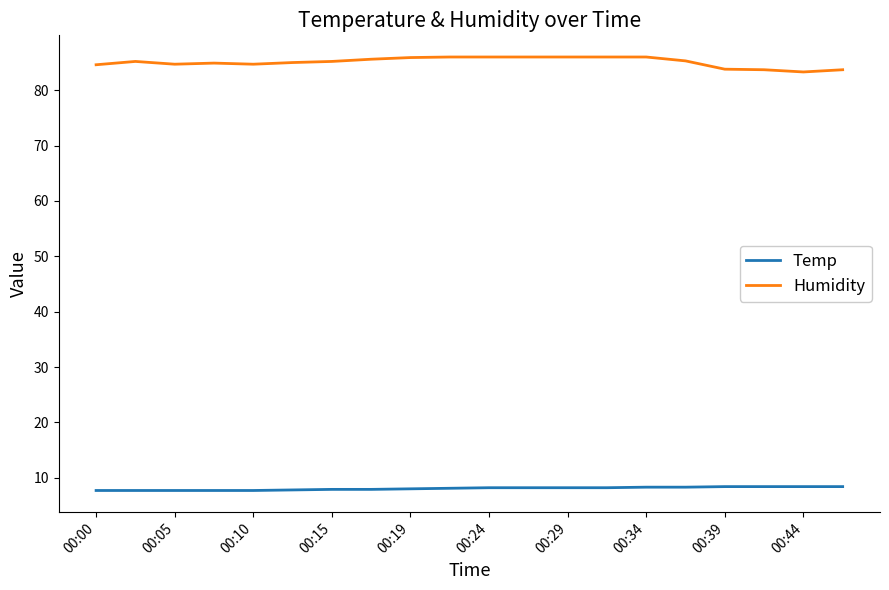

Rank the series by their average value, from lowest to highest.

Temp, Humidity